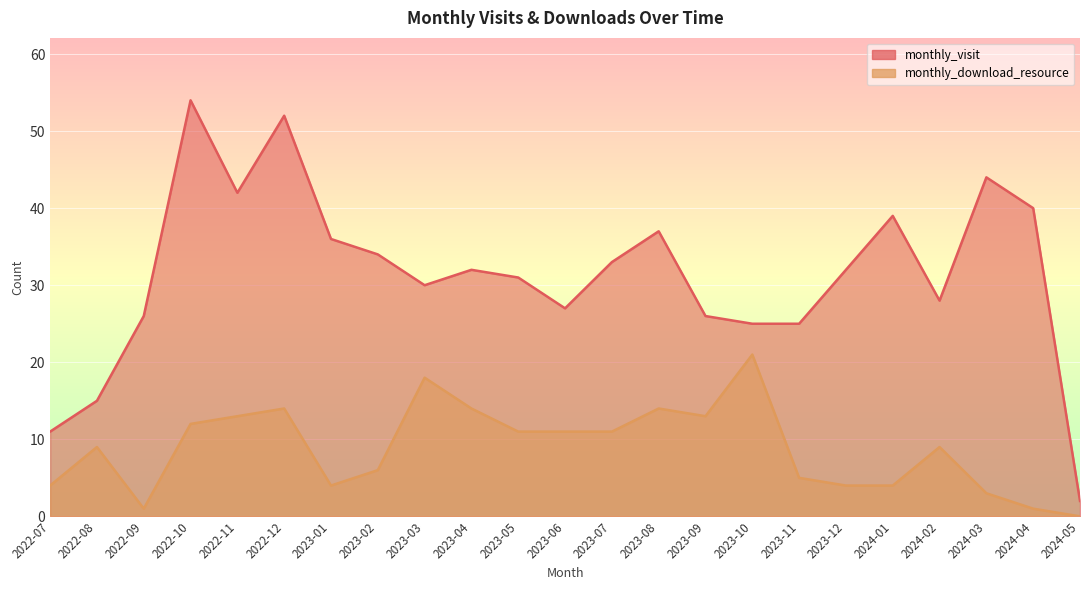

Which has a higher value, 2024-03 or 2022-08?

2024-03